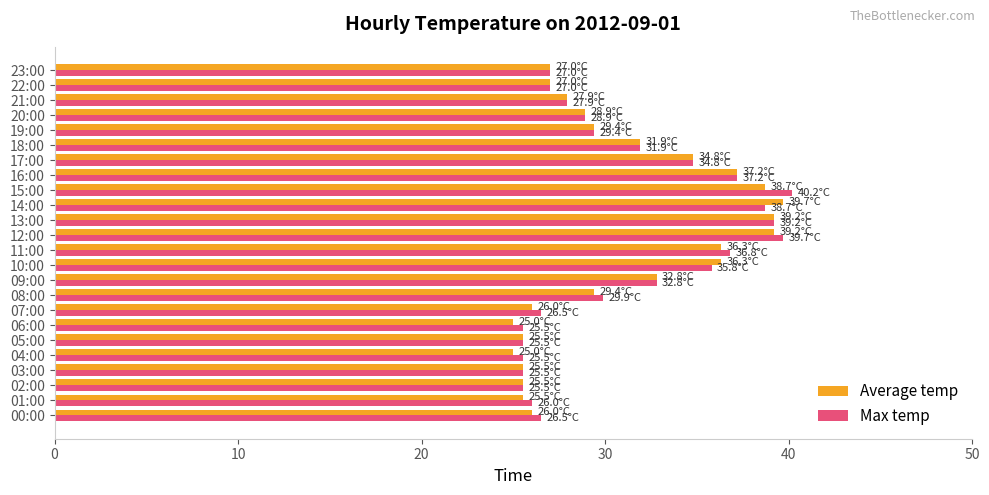

What is the difference between the Max temp values at 14:00 and 11:00?

1.9